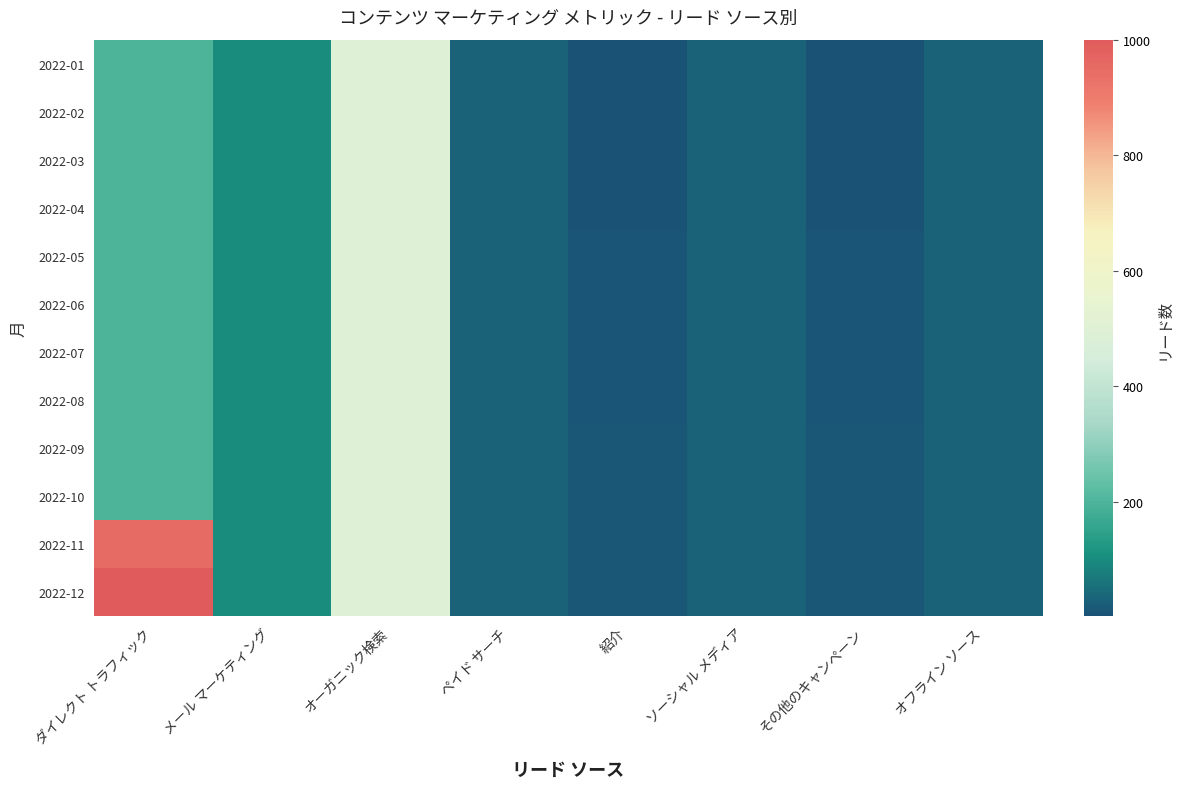

Reading right to left, what are all the values shown in this chart?

2022-01: オフライン ソース=30	その他のキャンペーン=2	ソーシャル メディア=30	紹介=2	ペイド サーチ=30	オーガニック検索=500	メール マーケティング=100	ダイレクト トラフィック=200
2022-02: オフライン ソース=30	その他のキャンペーン=3	ソーシャル メディア=30	紹介=3	ペイド サーチ=30	オーガニック検索=500	メール マーケティング=100	ダイレクト トラフィック=200
2022-03: オフライン ソース=30	その他のキャンペーン=4	ソーシャル メディア=30	紹介=4	ペイド サーチ=30	オーガニック検索=500	メール マーケティング=100	ダイレクト トラフィック=200
2022-04: オフライン ソース=30	その他のキャンペーン=5	ソーシャル メディア=30	紹介=5	ペイド サーチ=30	オーガニック検索=500	メール マーケティング=100	ダイレクト トラフィック=200
2022-05: オフライン ソース=30	その他のキャンペーン=6	ソーシャル メディア=30	紹介=6	ペイド サーチ=30	オーガニック検索=500	メール マーケティング=100	ダイレクト トラフィック=200
2022-06: オフライン ソース=30	その他のキャンペーン=7	ソーシャル メディア=30	紹介=7	ペイド サーチ=30	オーガニック検索=500	メール マーケティング=100	ダイレクト トラフィック=200
2022-07: オフライン ソース=30	その他のキャンペーン=8	ソーシャル メディア=30	紹介=8	ペイド サーチ=30	オーガニック検索=500	メール マーケティング=100	ダイレクト トラフィック=200
2022-08: オフライン ソース=30	その他のキャンペーン=9	ソーシャル メディア=30	紹介=9	ペイド サーチ=30	オーガニック検索=500	メール マーケティング=100	ダイレクト トラフィック=200
2022-09: オフライン ソース=30	その他のキャンペーン=10	ソーシャル メディア=30	紹介=10	ペイド サーチ=30	オーガニック検索=500	メール マーケティング=100	ダイレクト トラフィック=200
2022-10: オフライン ソース=30	その他のキャンペーン=11	ソーシャル メディア=30	紹介=11	ペイド サーチ=30	オーガニック検索=500	メール マーケティング=100	ダイレクト トラフィック=200
2022-11: オフライン ソース=30	その他のキャンペーン=12	ソーシャル メディア=30	紹介=12	ペイド サーチ=30	オーガニック検索=500	メール マーケティング=100	ダイレクト トラフィック=950
2022-12: オフライン ソース=30	その他のキャンペーン=13	ソーシャル メディア=30	紹介=13	ペイド サーチ=30	オーガニック検索=500	メール マーケティング=100	ダイレクト トラフィック=1000